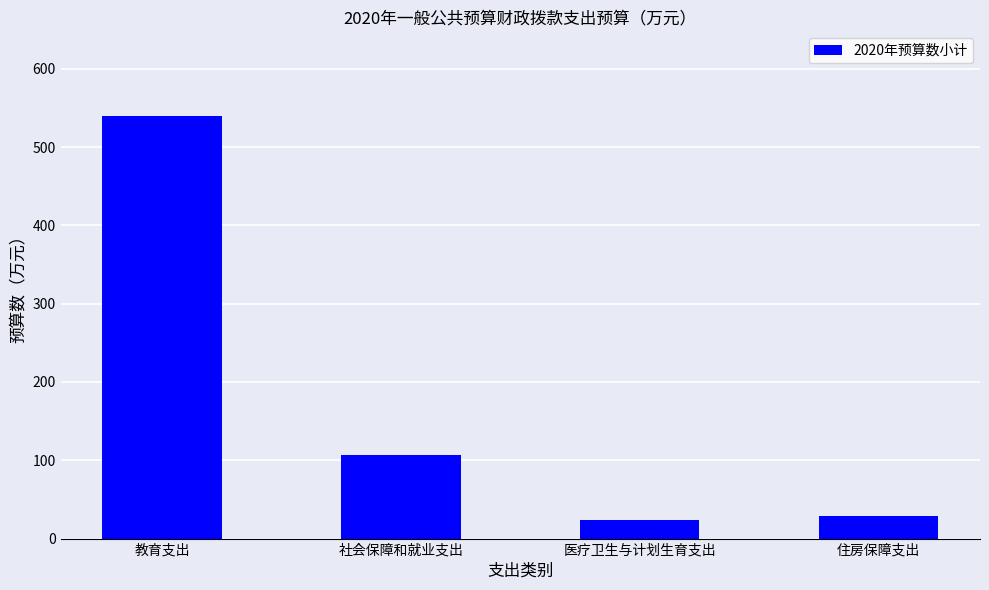

How many series are shown in this chart?

1